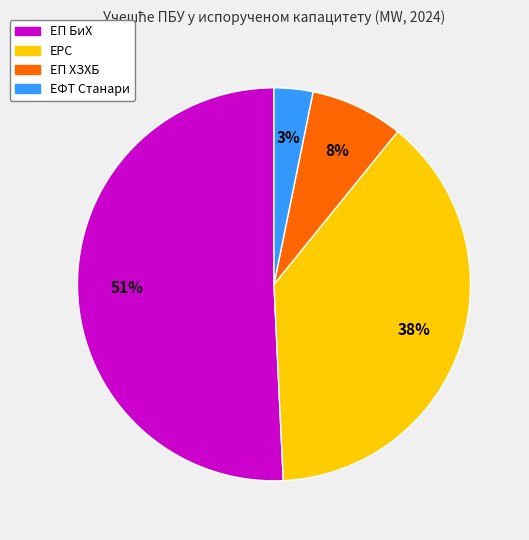

To the nearest percent, what portion does ЕРС represent?

38%